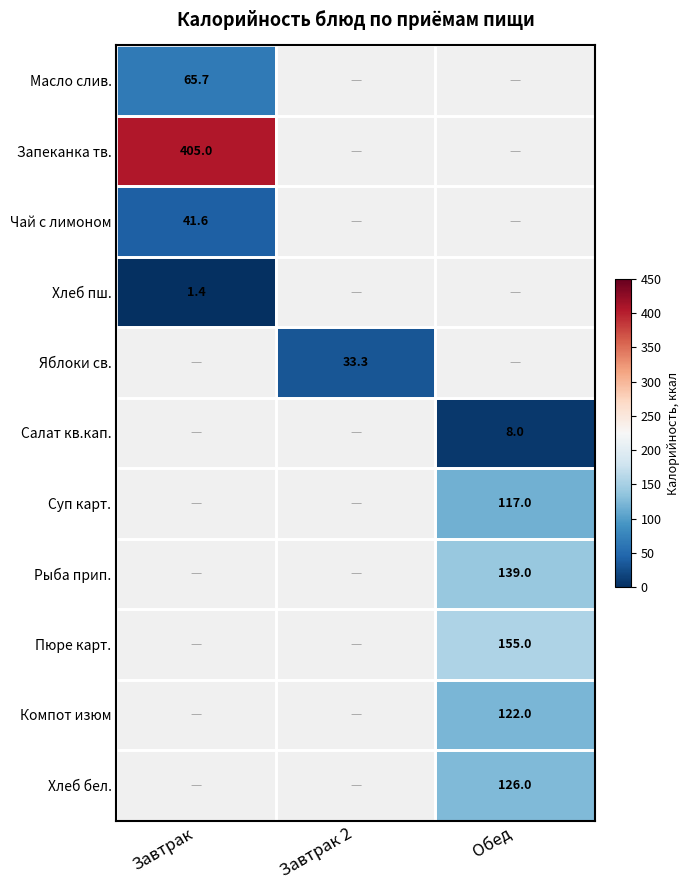

The value of Запеканка тв. at Завтрак is 282.5. True or false?

False